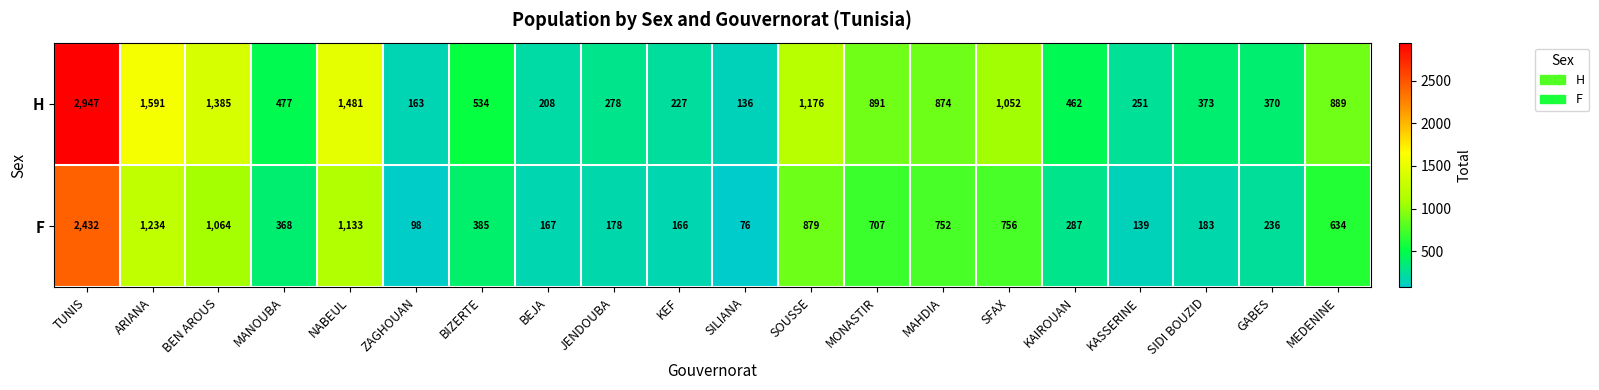

Which series has the widest spread of values?

H